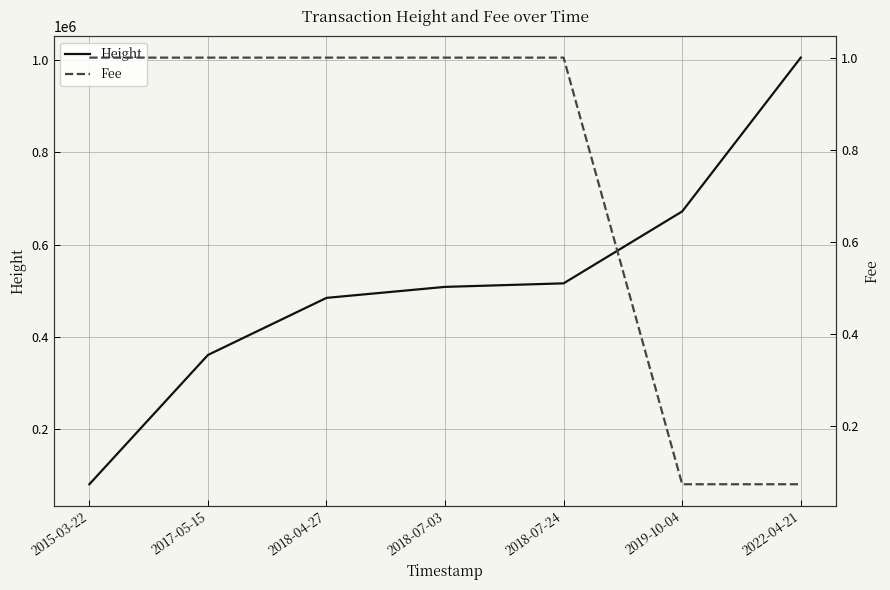

What is the difference between the Height values at 2018-07-24 and 2018-07-03?

7663